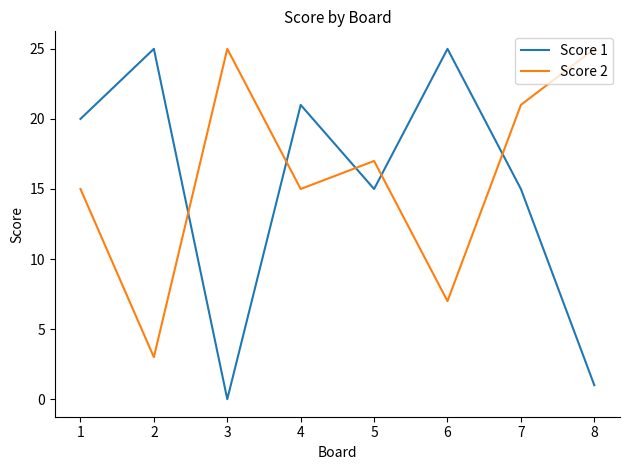

What is the difference between the Score 2 values at 8 and 4?

10